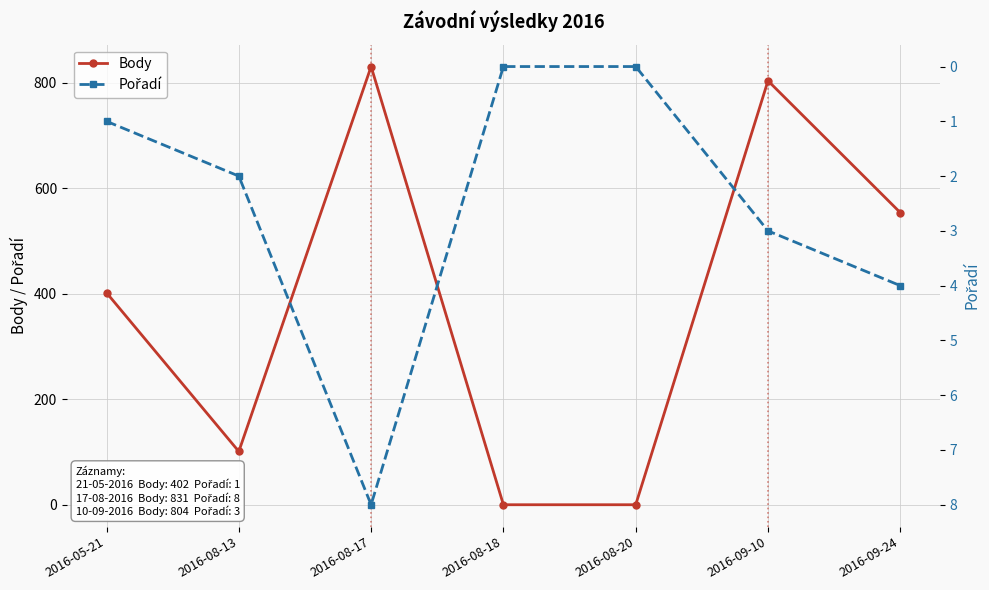

How many data points does each series have?

7